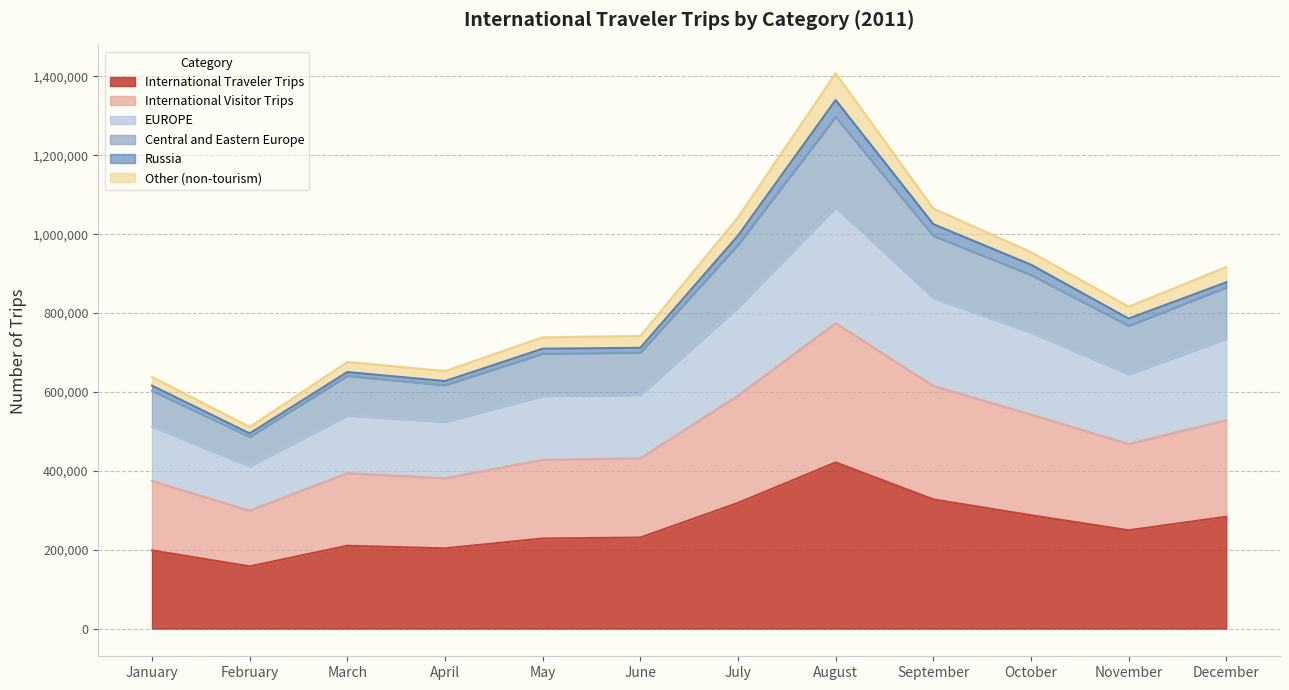

True or false: International Visitor Trips and Central and Eastern Europe cross at least once.

False